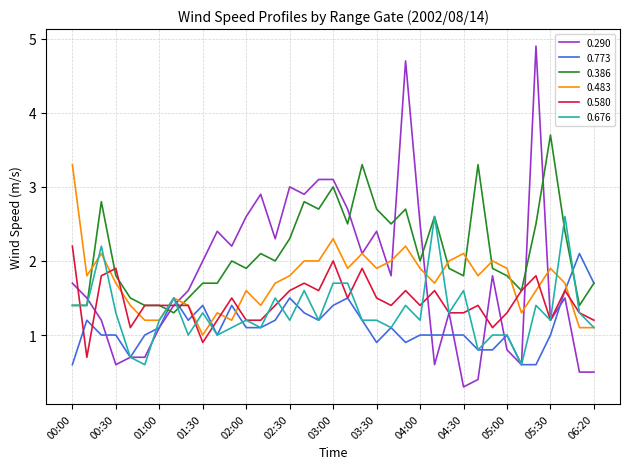

What is the smallest value displayed?

0.3